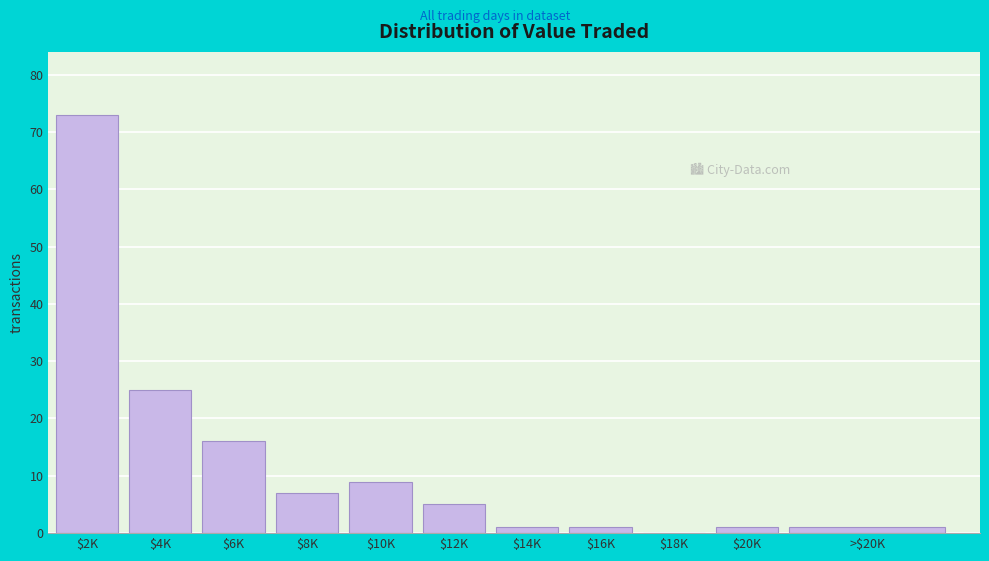

At which label is the value closest to 36?

$4K